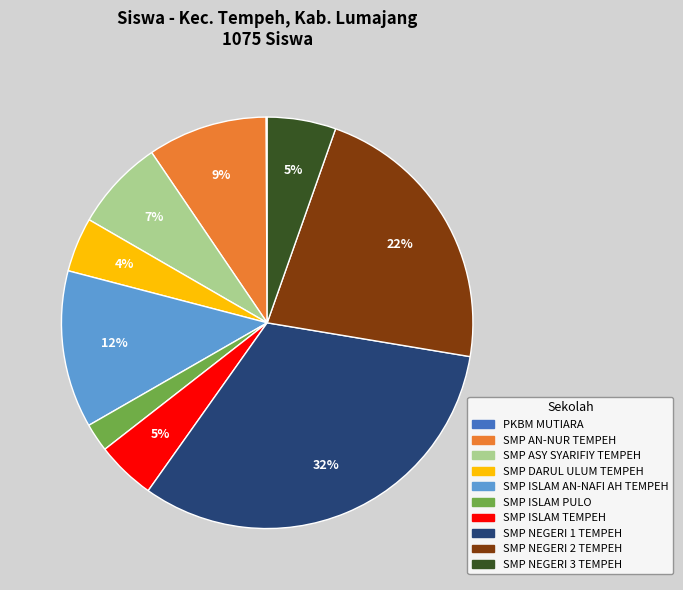

Which slice is the largest?

SMP NEGERI 1 TEMPEH